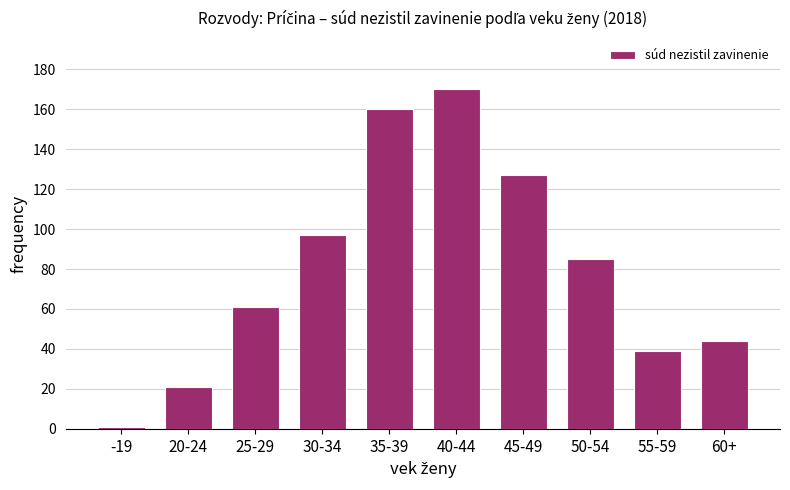

Reading left to right, what are all the values shown in this chart?

1	21	61	97	160	170	127	85	39	44